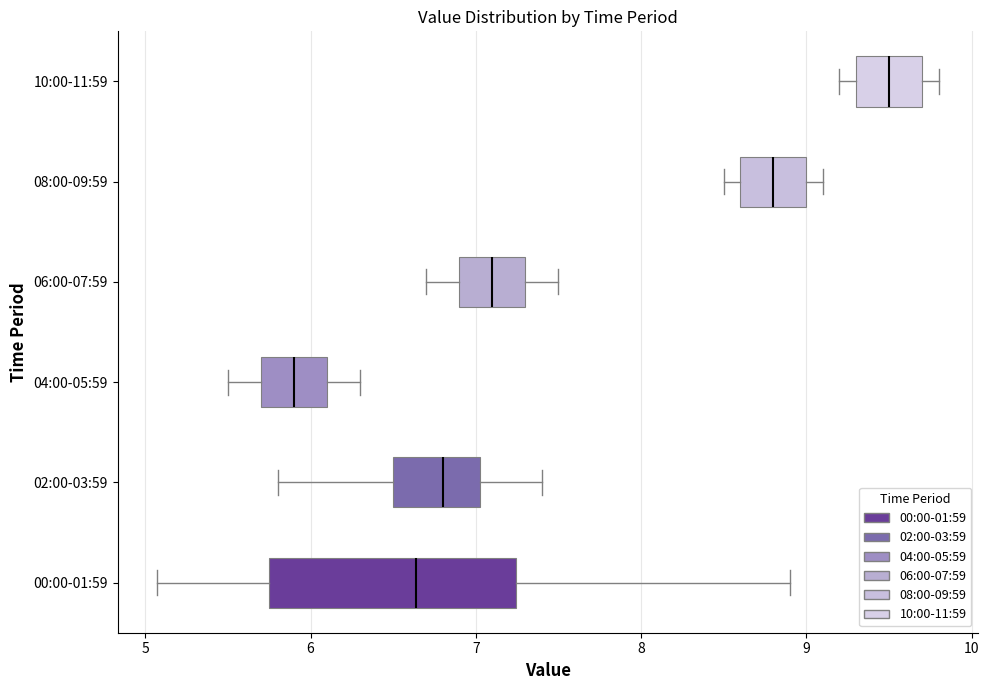

Which box's median line is the furthest to the left?

04:00-05:59